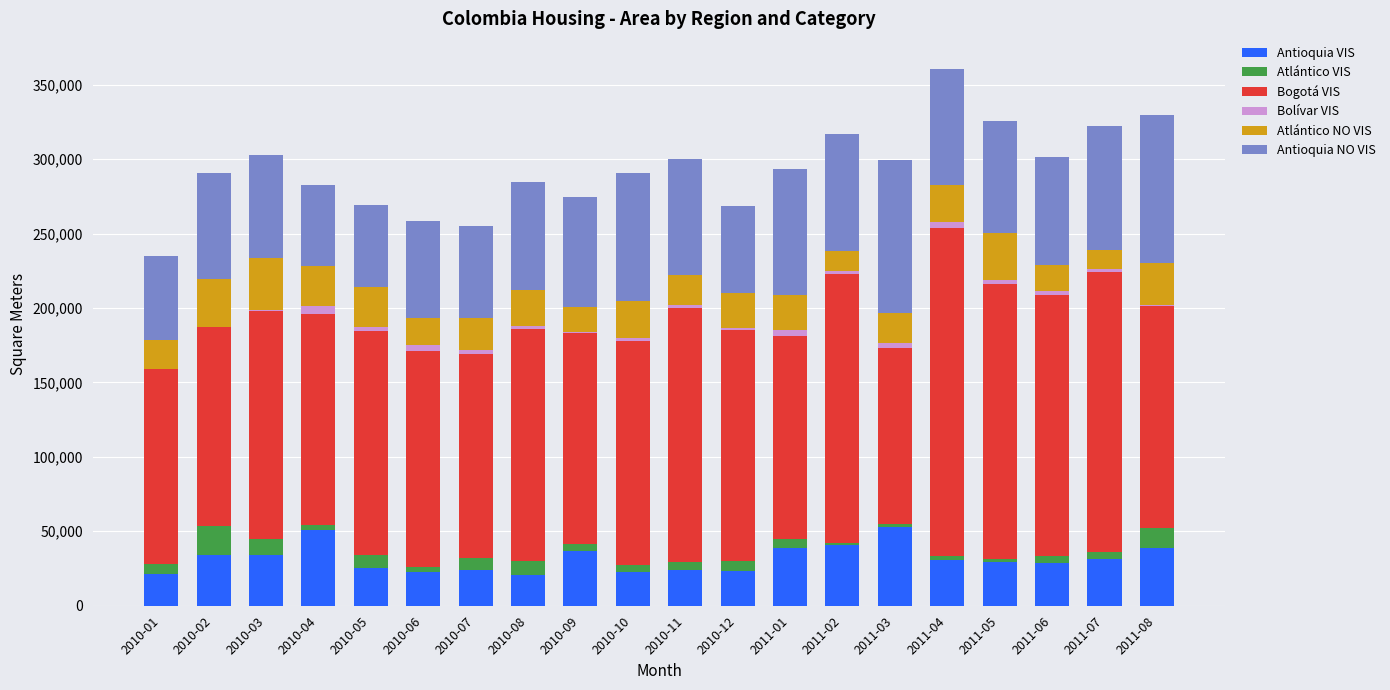

The Bogotá VIS series shows 106873 at 2010-12. True or false?

False